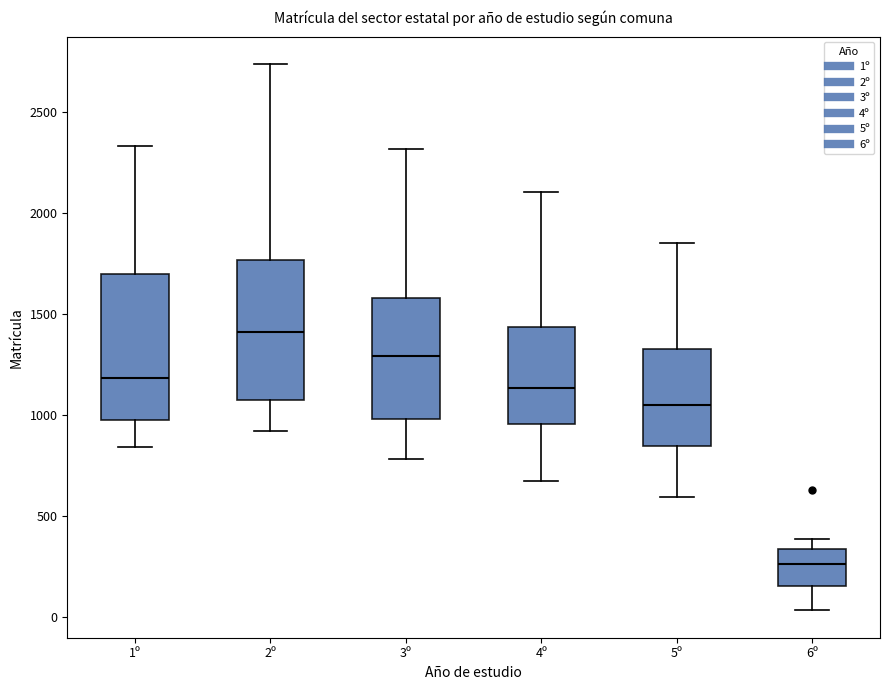

Which box has the highest median line?

2º